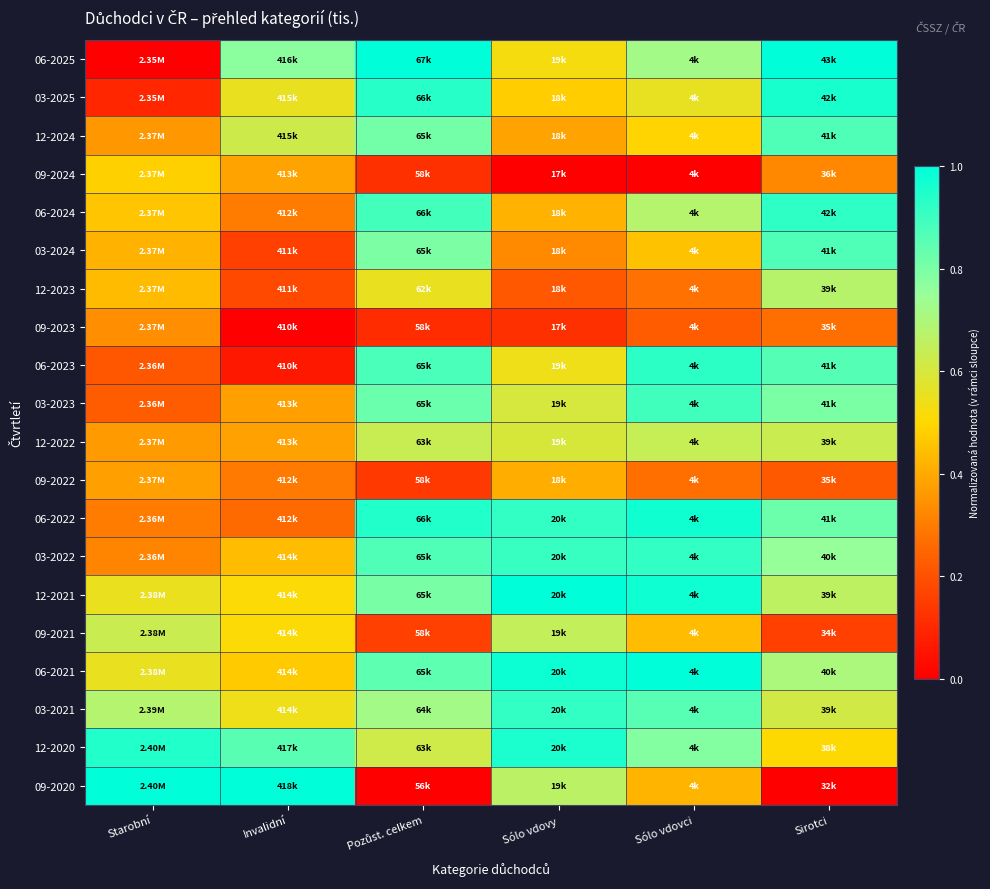

At which category does the chart reach its peak across all series?

Pozůst. celkem